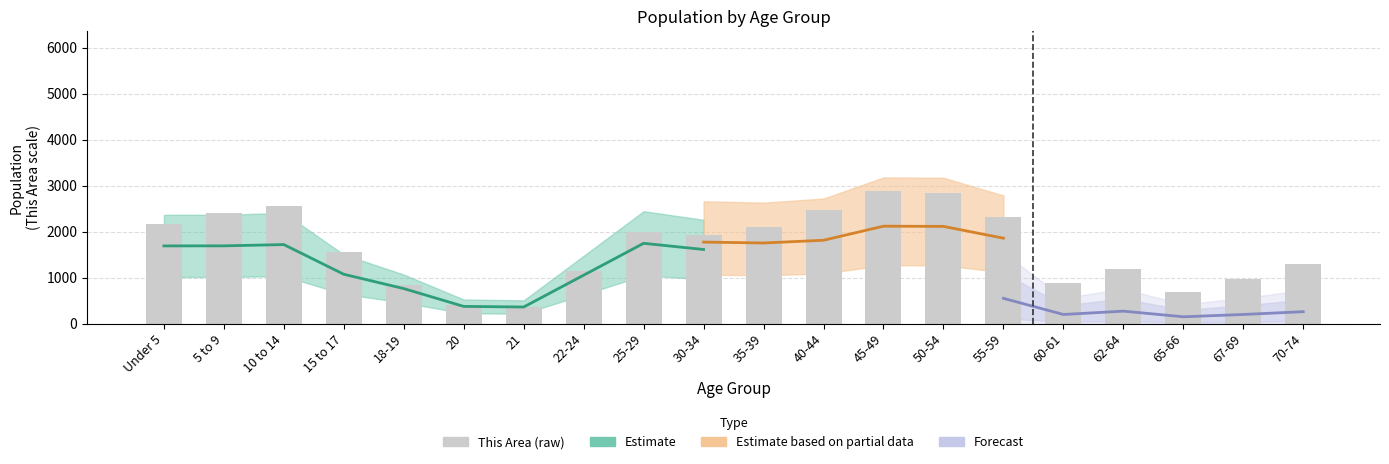

What is the average value?

1652